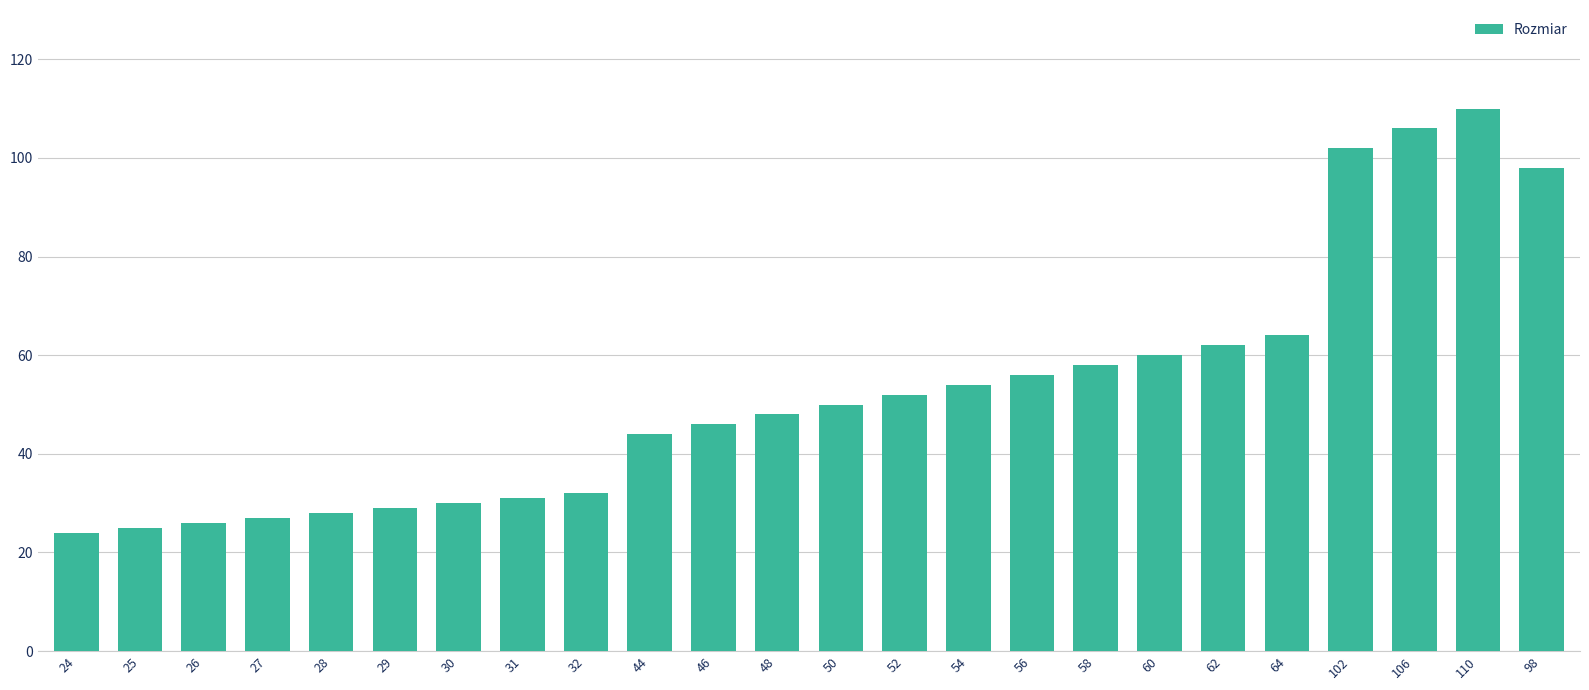

Reading left to right, list all the values displayed in this chart.

24=24	25=25	26=26	27=27	28=28	29=29	30=30	31=31	32=32	44=44	46=46	48=48	50=50	52=52	54=54	56=56	58=58	60=60	62=62	64=64	102=102	106=106	110=110	98=98